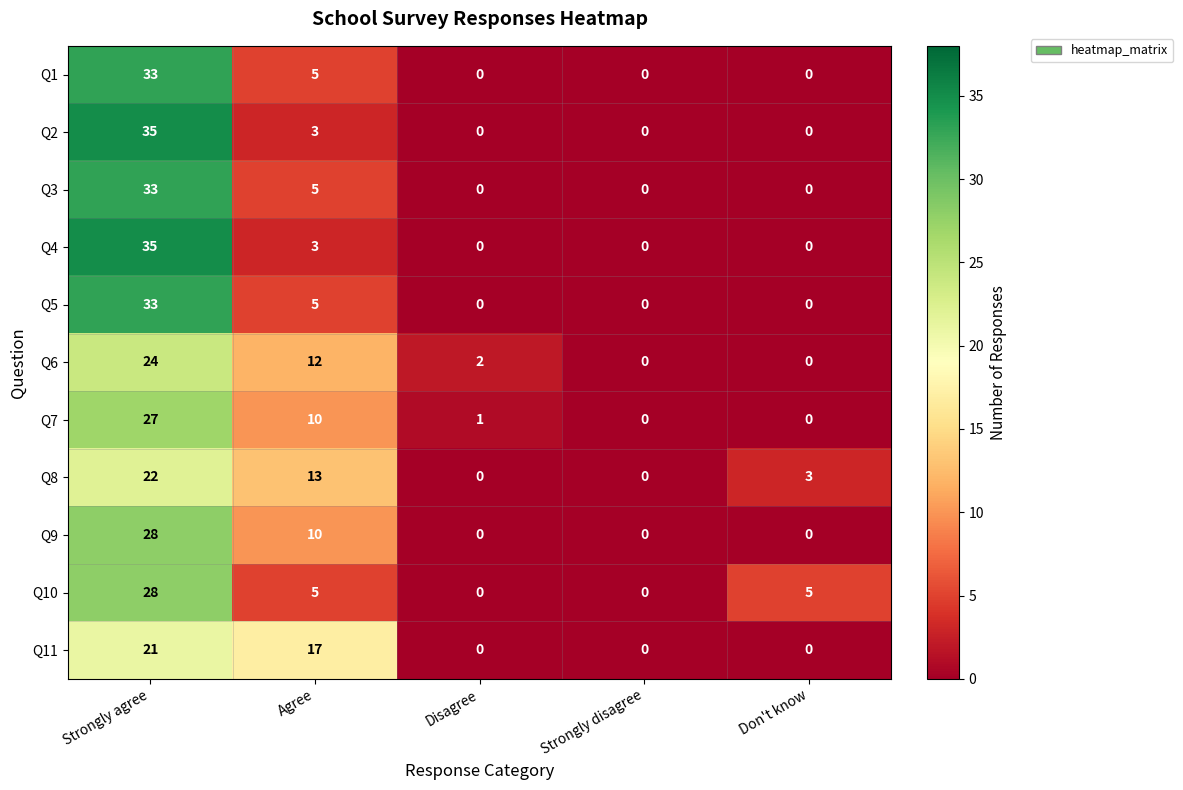

What is the difference between the maximum and minimum values in the Q5 series?

33